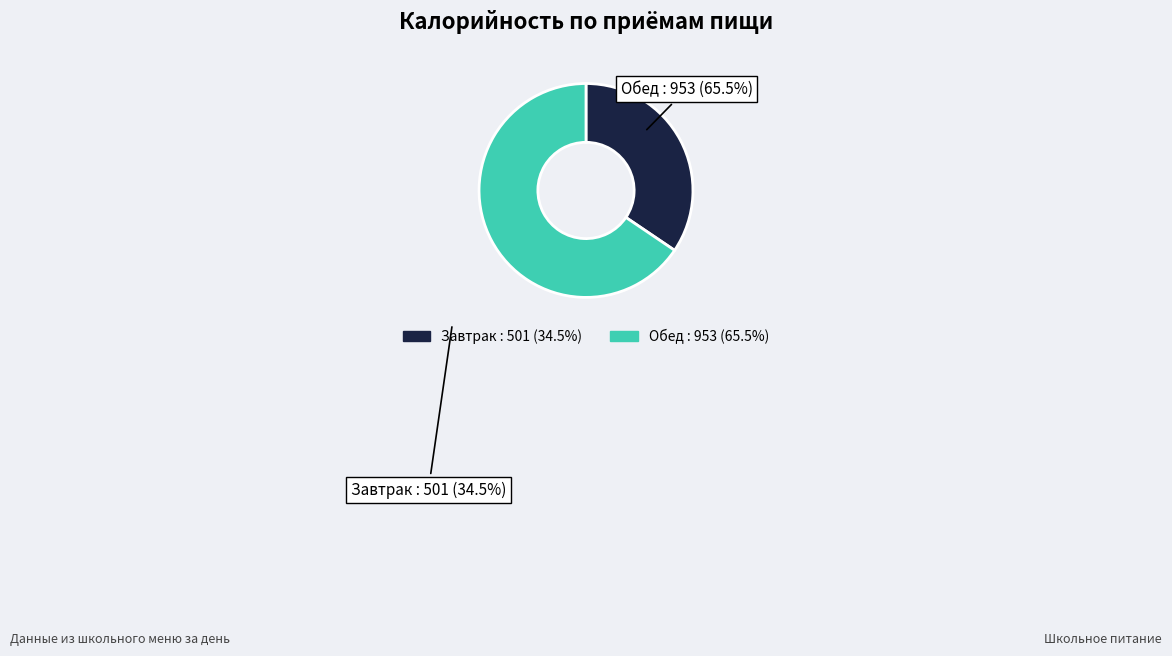

Between Завтрак and Обед, which is larger?

Обед